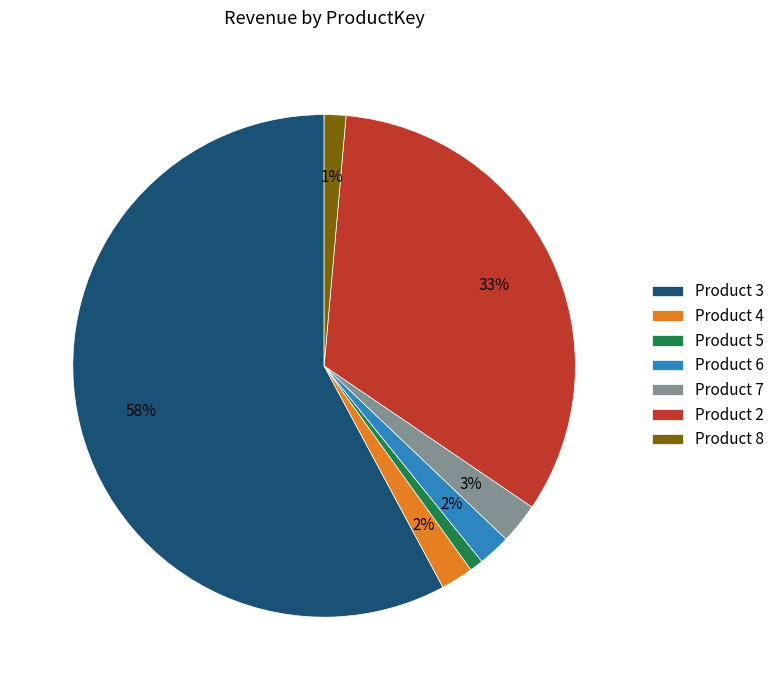

Count the number of slices in the pie.

7